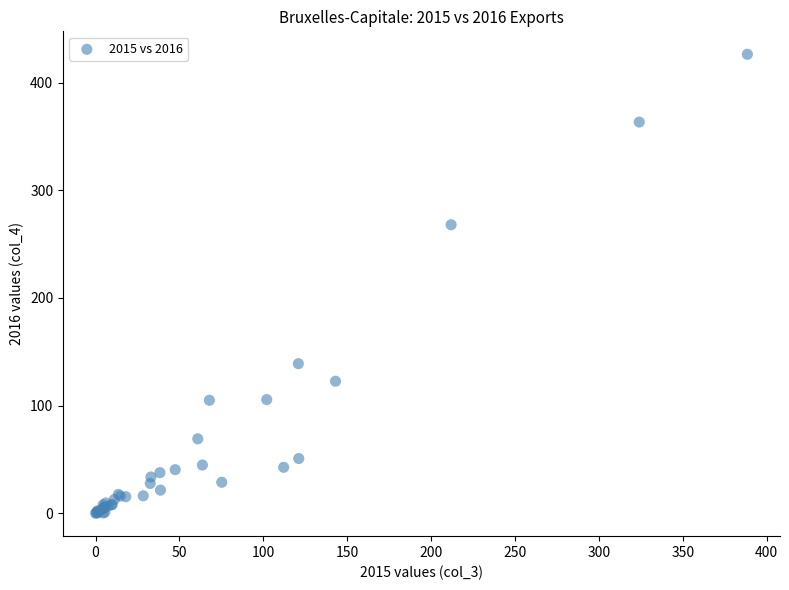

What Y value in the scatter plot is closest to 213?

268.0